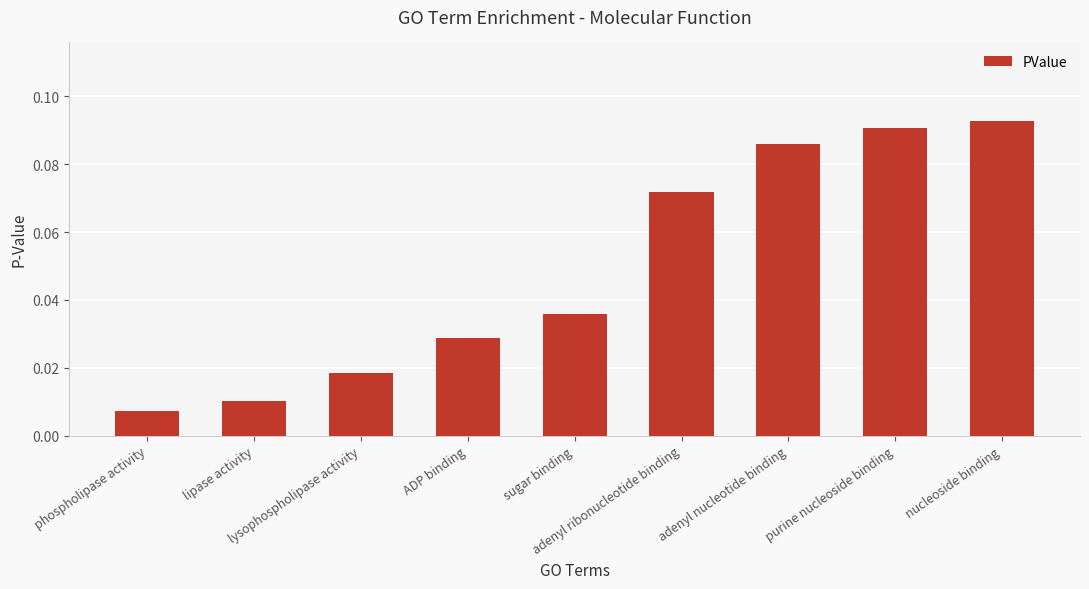

What is the sum of all values?

0.4